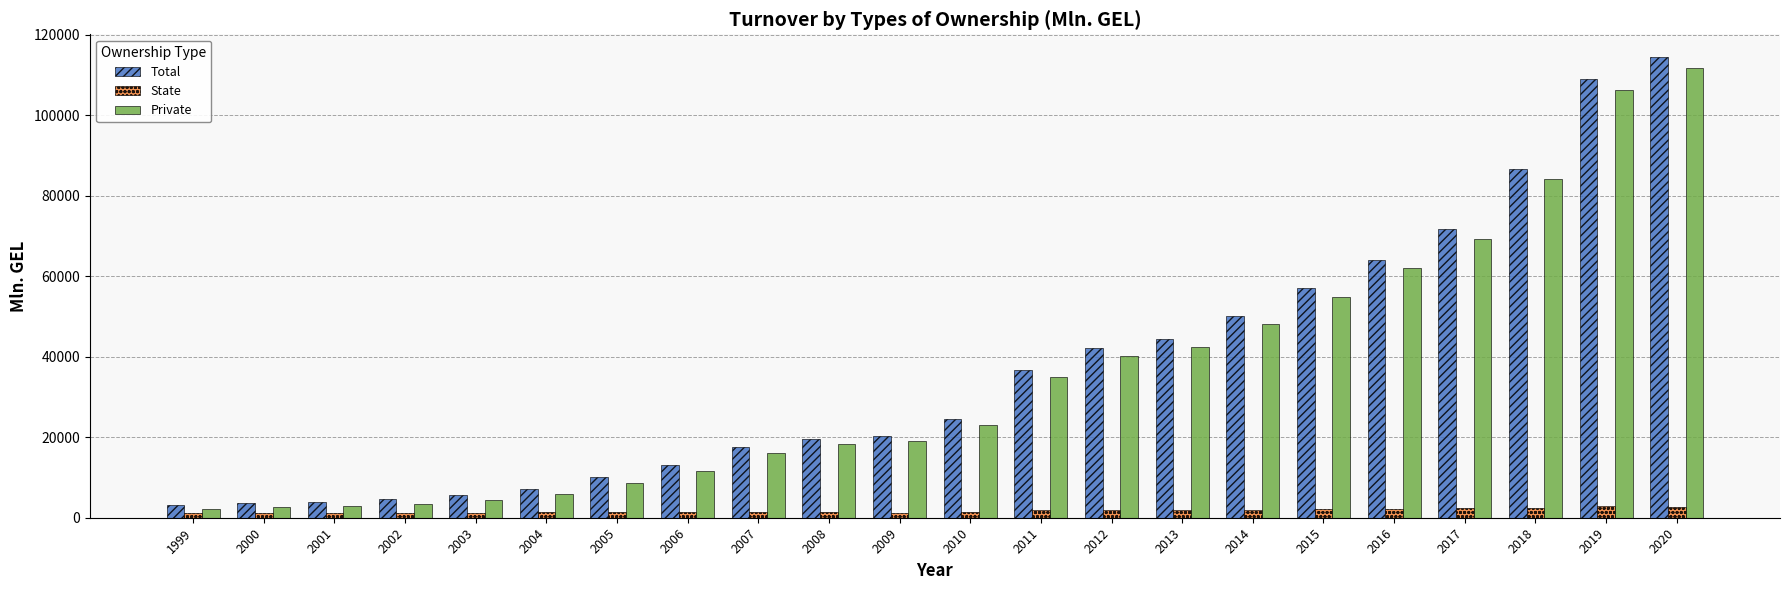

At how many categories does at least one series exceed 91075?

2